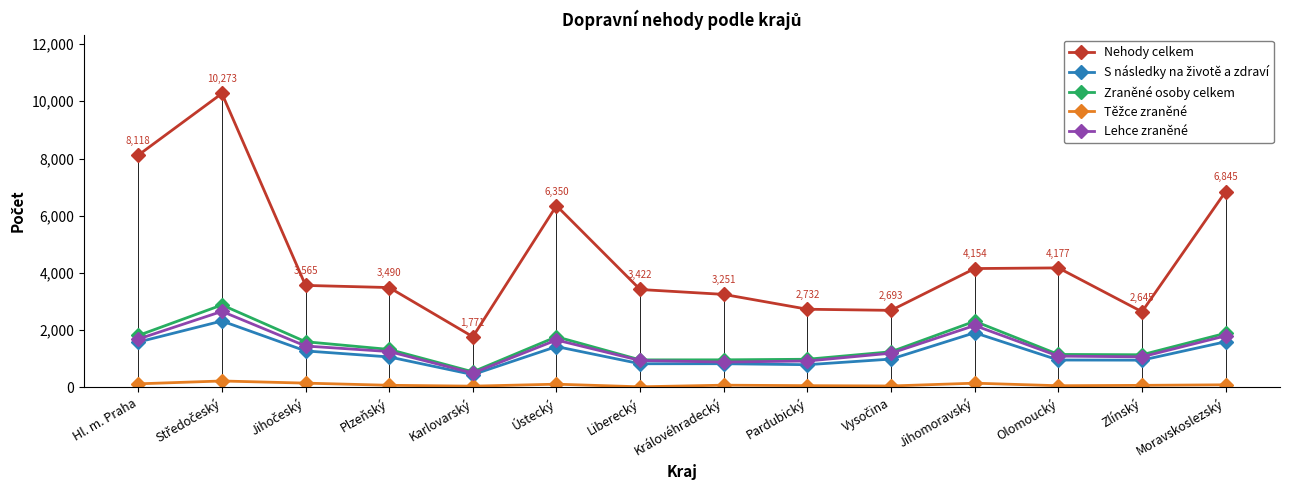

True or false: Zraněné osoby celkem has more than 1 interior local peaks.

True